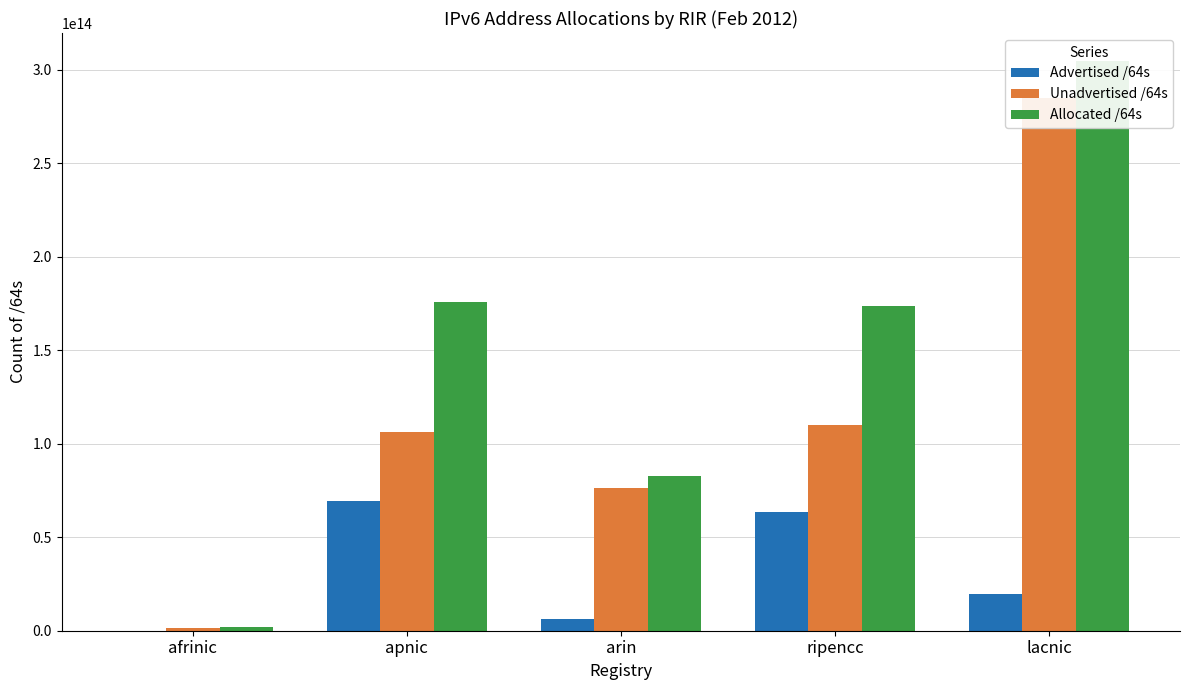

Where is Advertised /64s nearest to the value 34790817202176?

lacnic